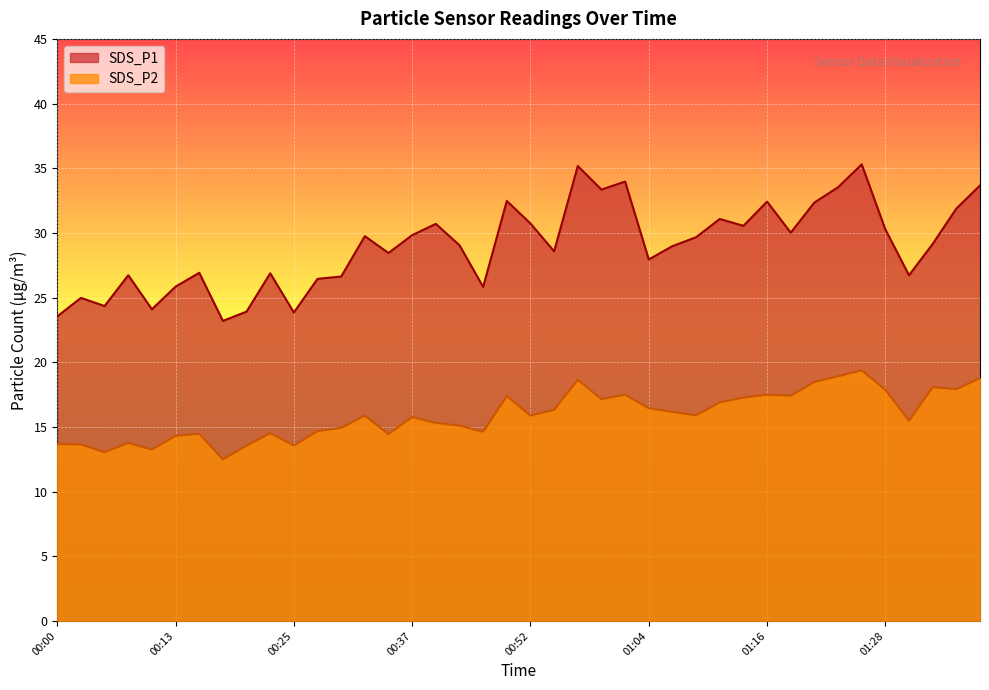

What position from the left is 00:35?

15